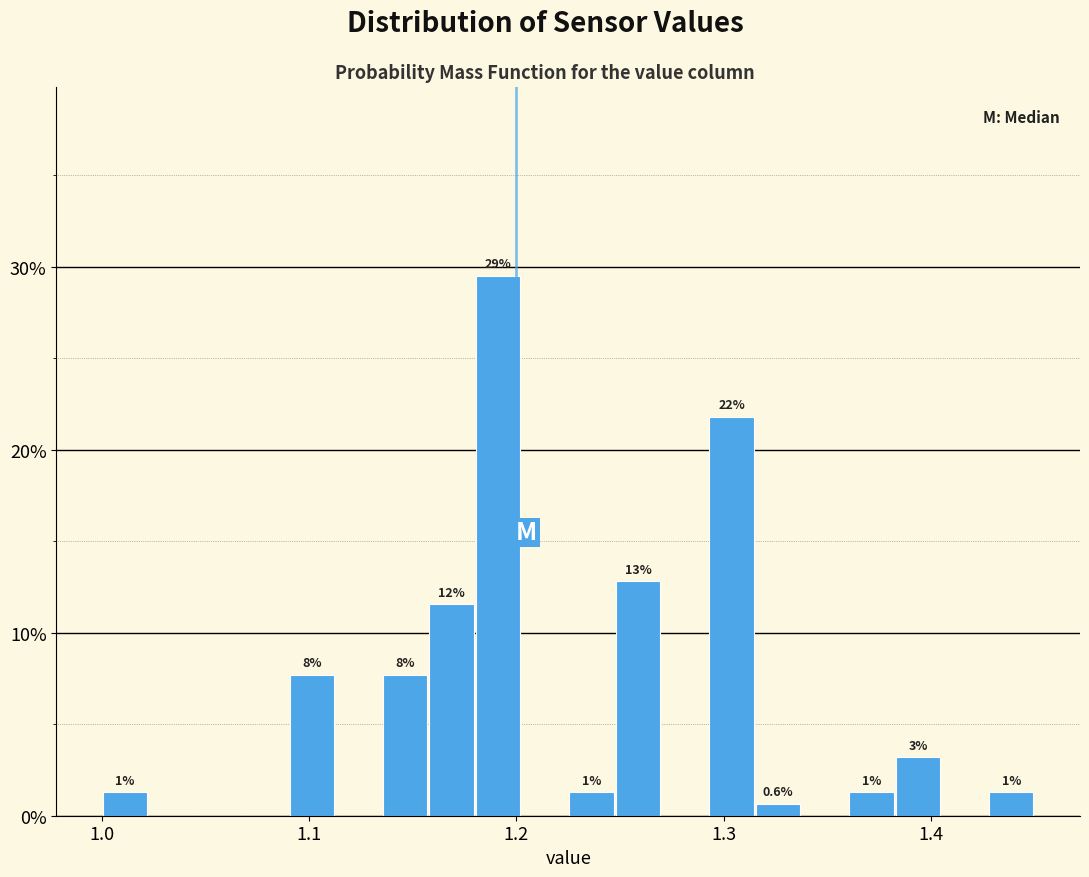

Read against the x-axis, roughly where is the centre of the tallest bar?

1.19